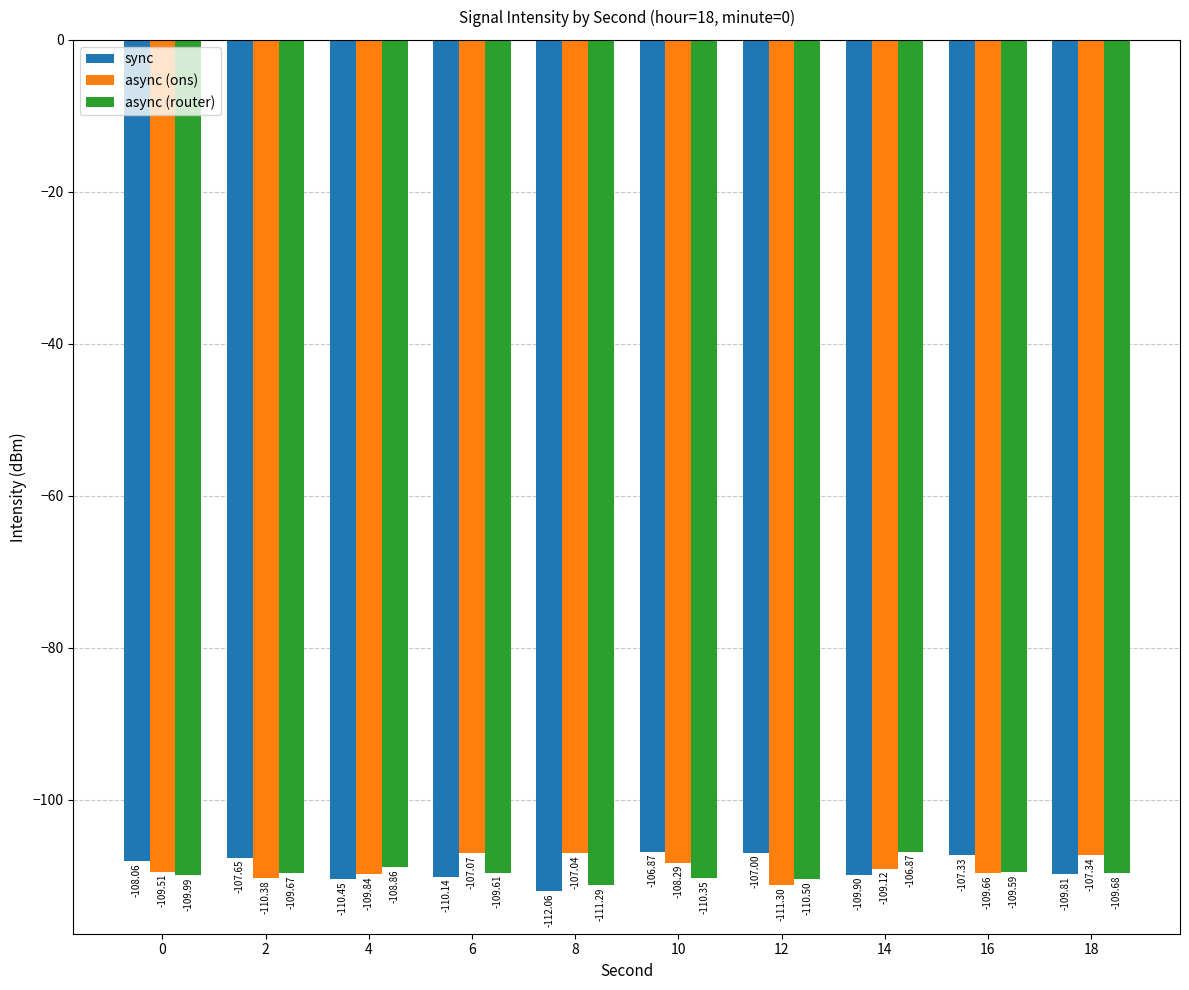

What is the difference between the maximum and minimum values in the async (router) series?

4.4